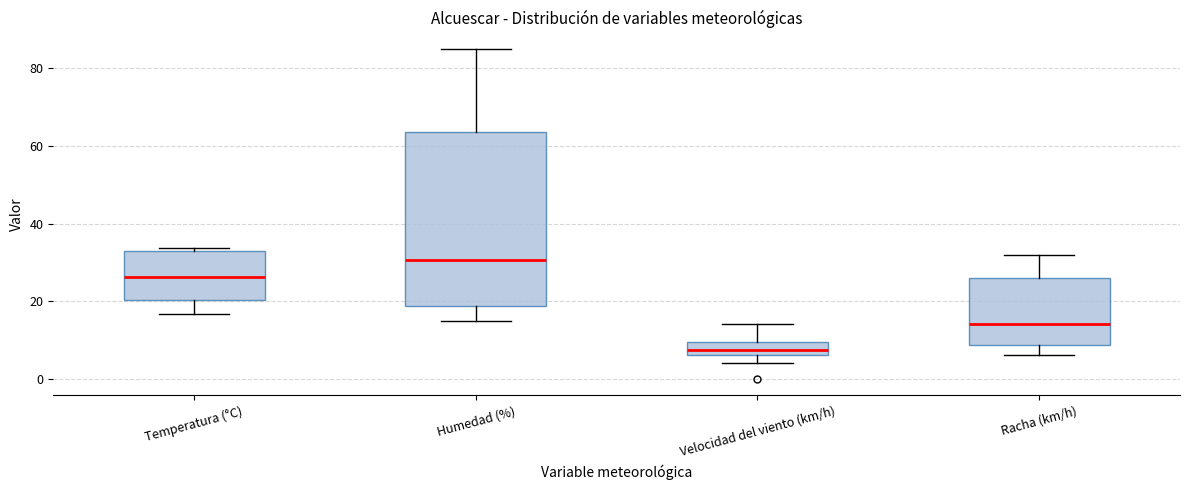

Reading left to right, transcribe this box plot: for each box, give where its median line is, the range the box spans, and where its two whiskers end, as read against the y-axis. The values are not printed on the chart, so give them approximately, as read against the axis.

Temperatura (°C): median 26, box 20 to 32, whiskers 16 to 34
Humedad (%): median 30, box 18 to 64, whiskers 16 to 86
Velocidad del viento (km/h): median 8, box 6 to 10, whiskers 4 to 14
Racha (km/h): median 14, box 8 to 26, whiskers 6 to 32